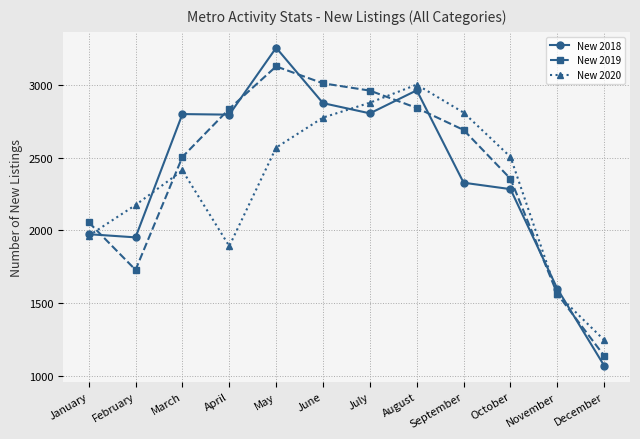

What are all the series names shown in the legend?

New 2018, New 2019, New 2020